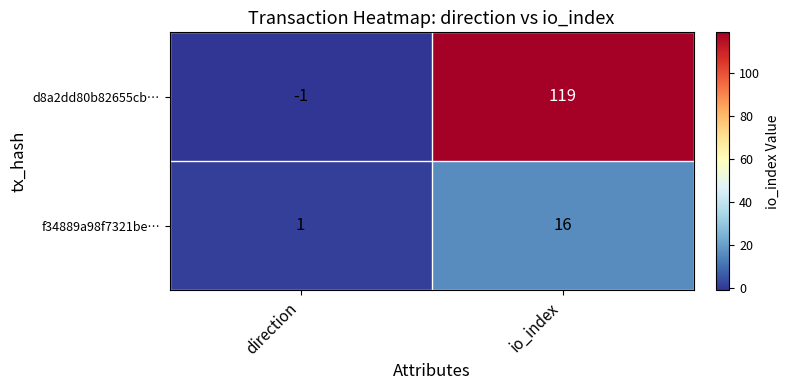

What is the sum of the d8a2dd80b82655cb… values at direction and io_index?

118